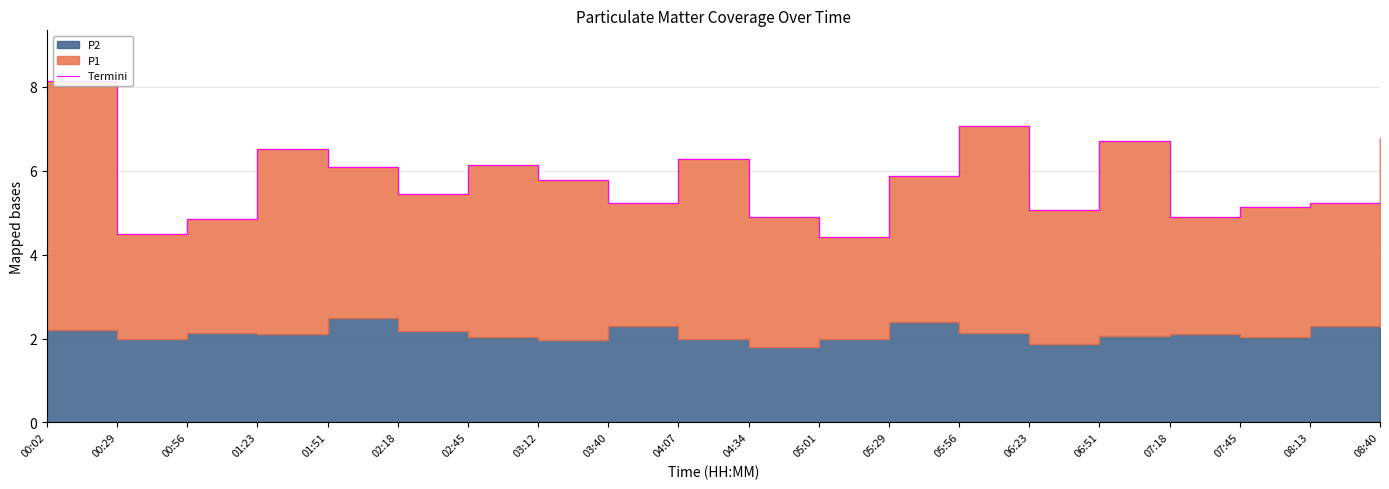

What position from the right is 00:02?

20